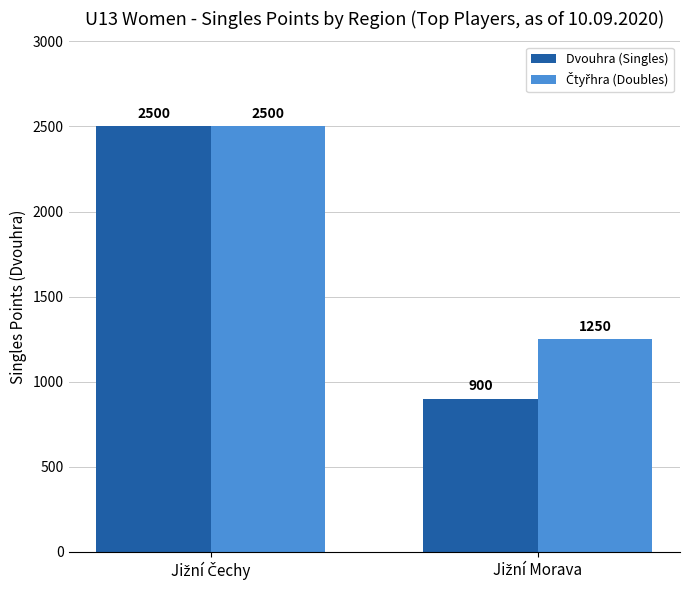

How many data points does each series have?

2